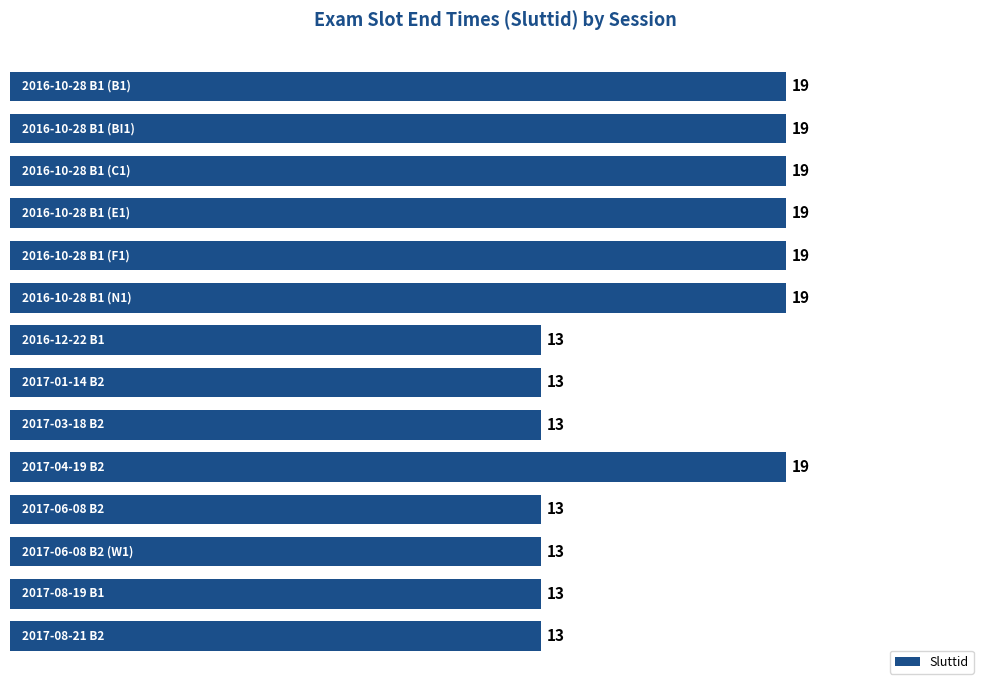

How many bars are there in total?

14